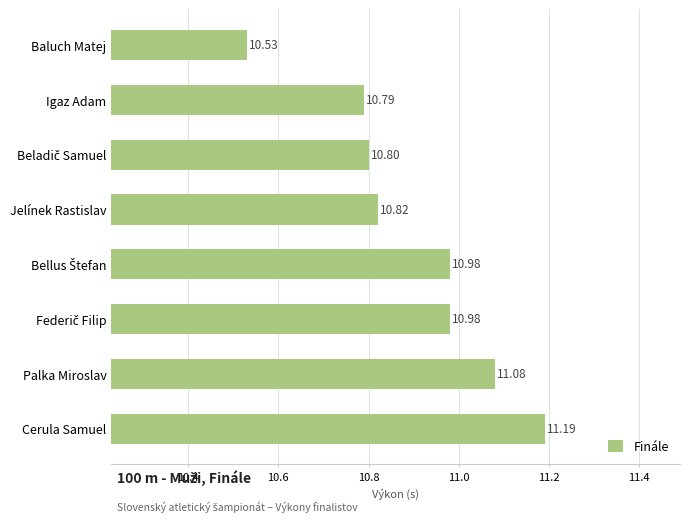

What is the change in value from Cerula Samuel to Baluch Matej?

-0.7